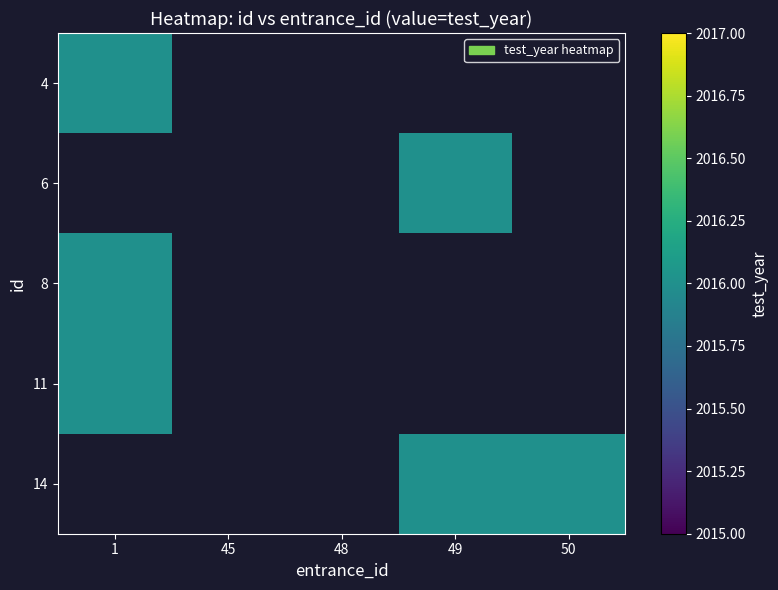

Which series has the largest range (max minus min)?

4